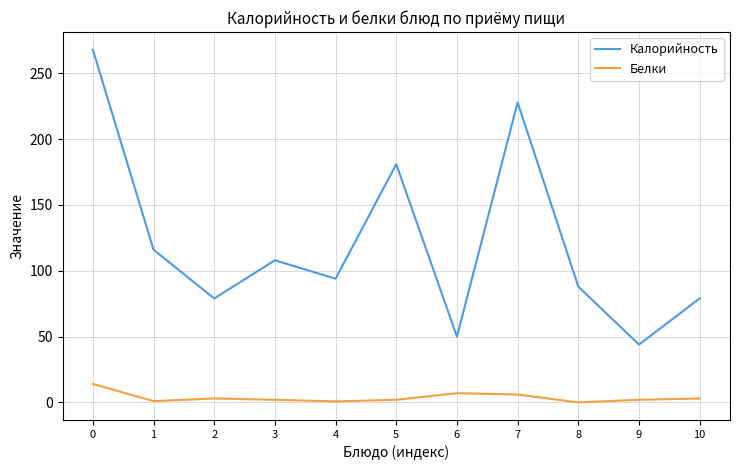

Rank the series by their maximum value, from lowest to highest.

Белки, Калорийность